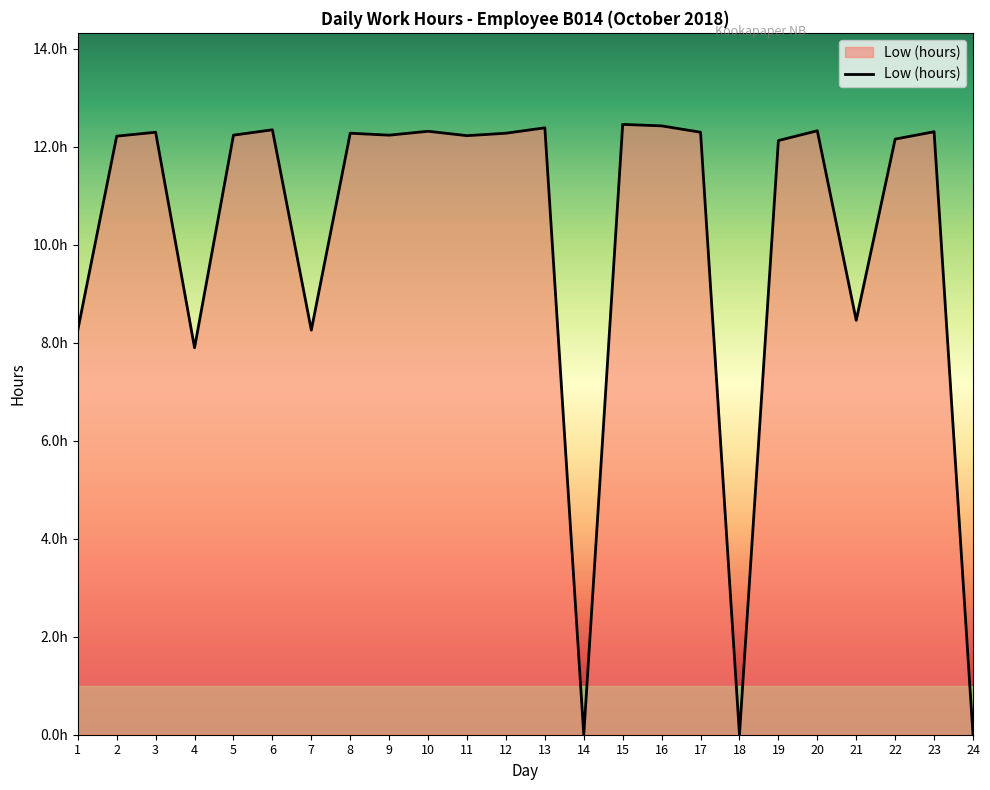

Between 19 and 20, which is larger?

20